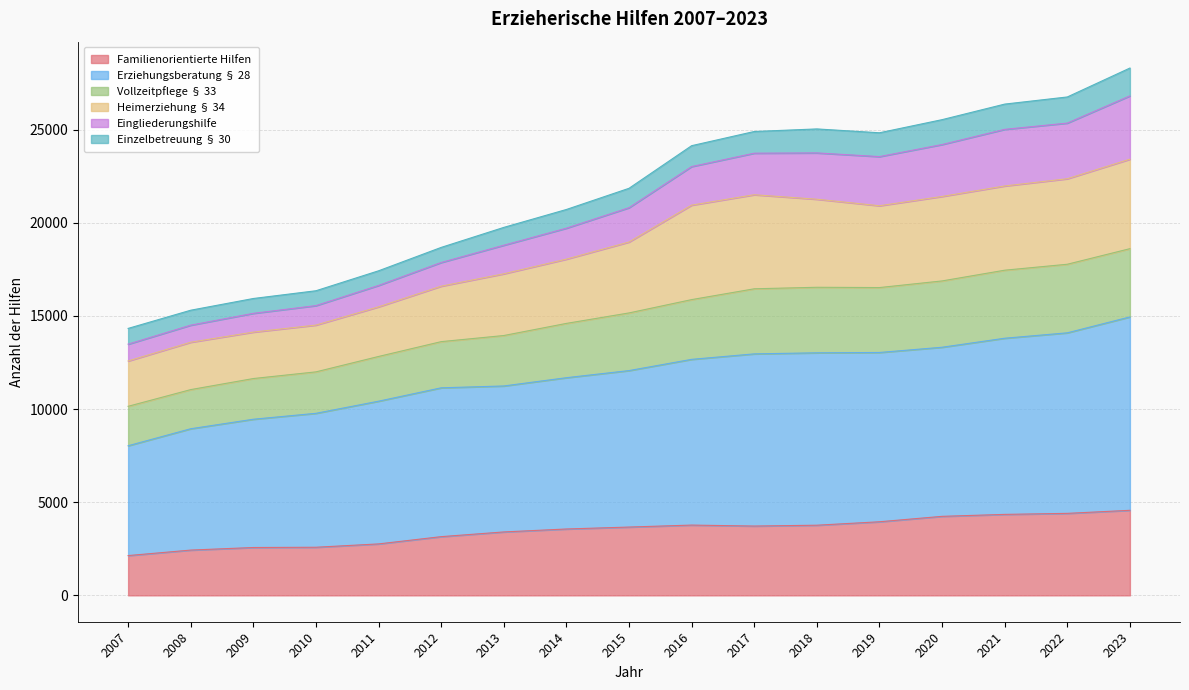

What is the lowest value of the Familienorientierte Hilfen series?

2136